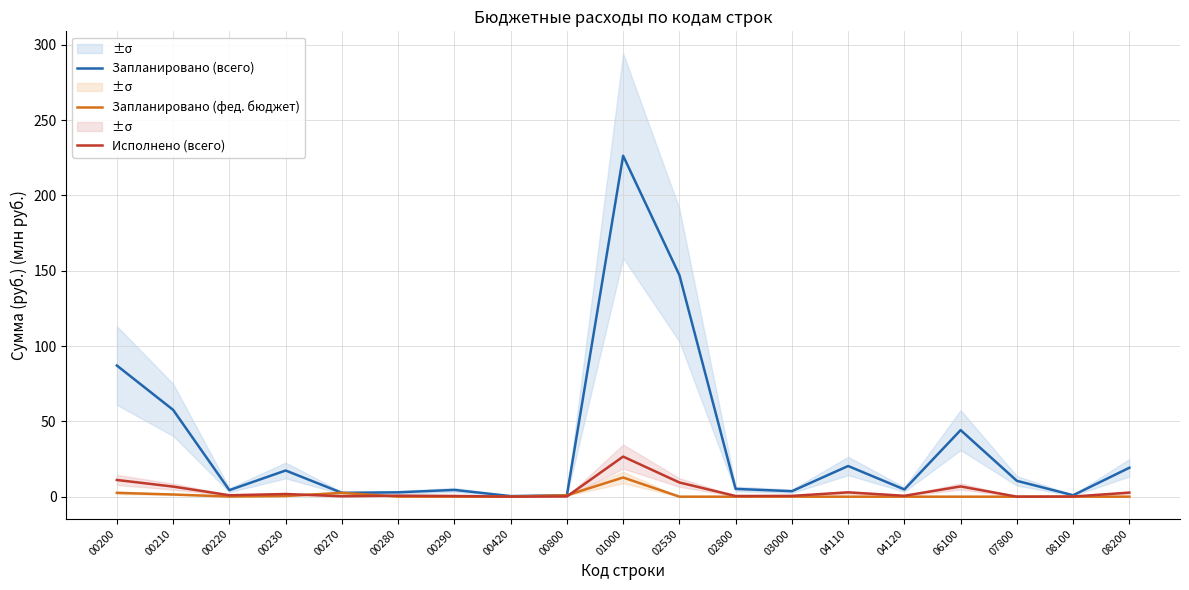

Which has a higher value, 00200 or 00800?

00200